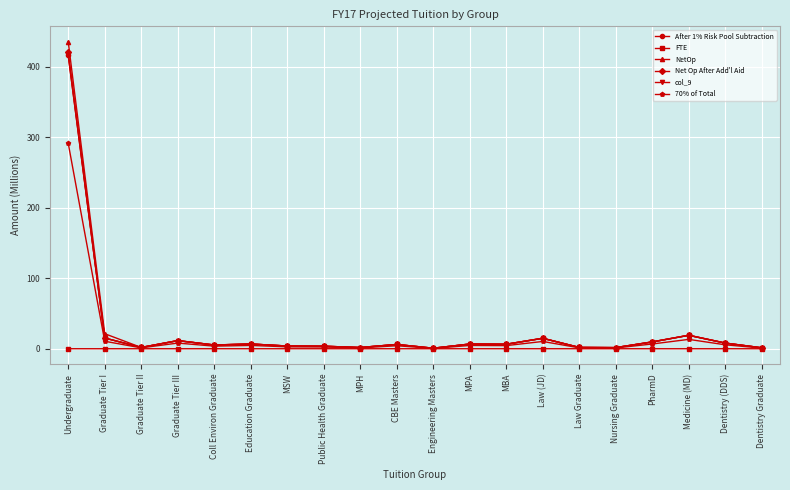

What position from the right is MSW?

14